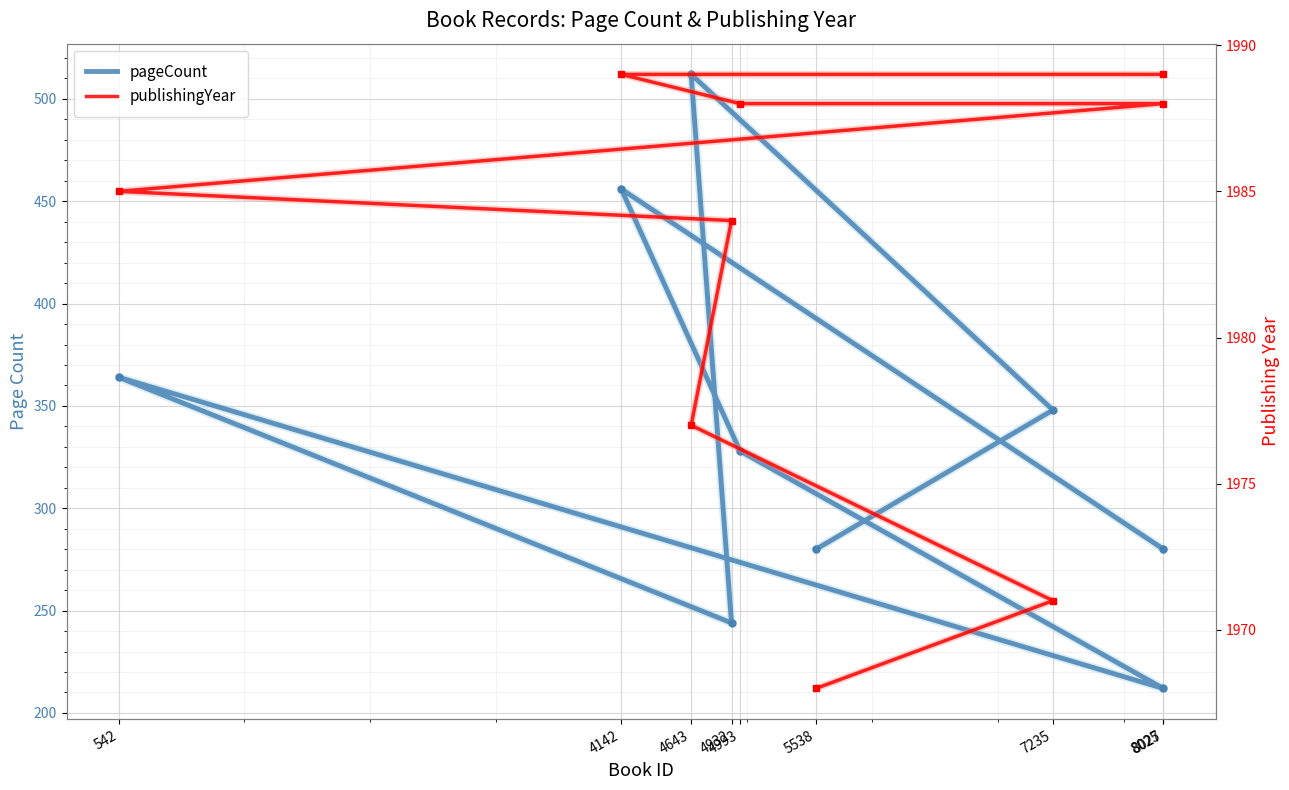

True or false: pageCount has more than 0 interior local peaks.

True